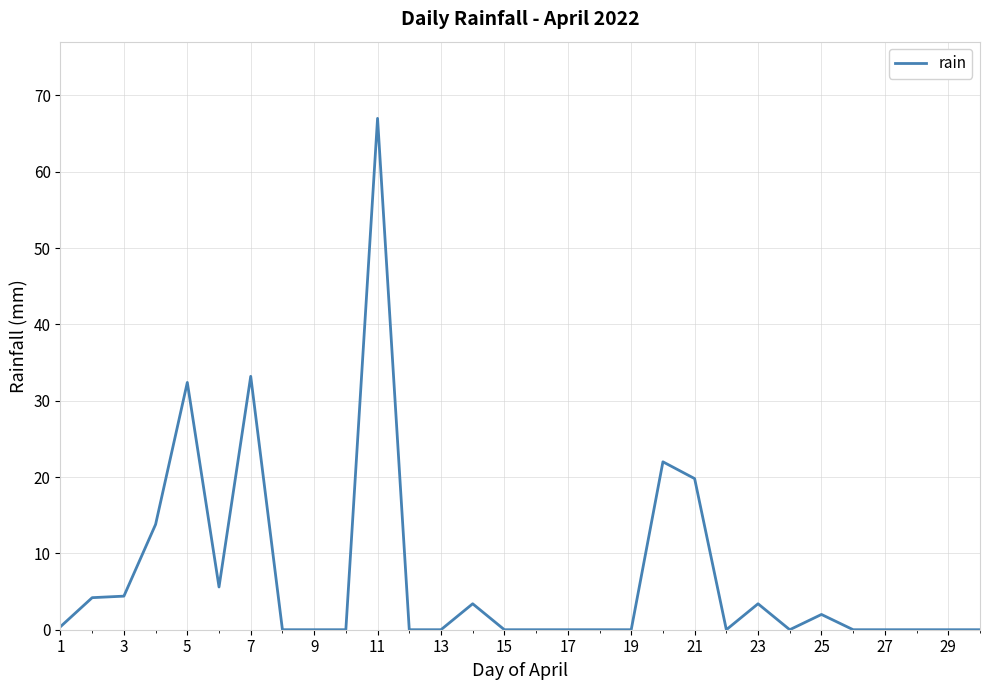

What is the maximum value shown in the chart?

67.0